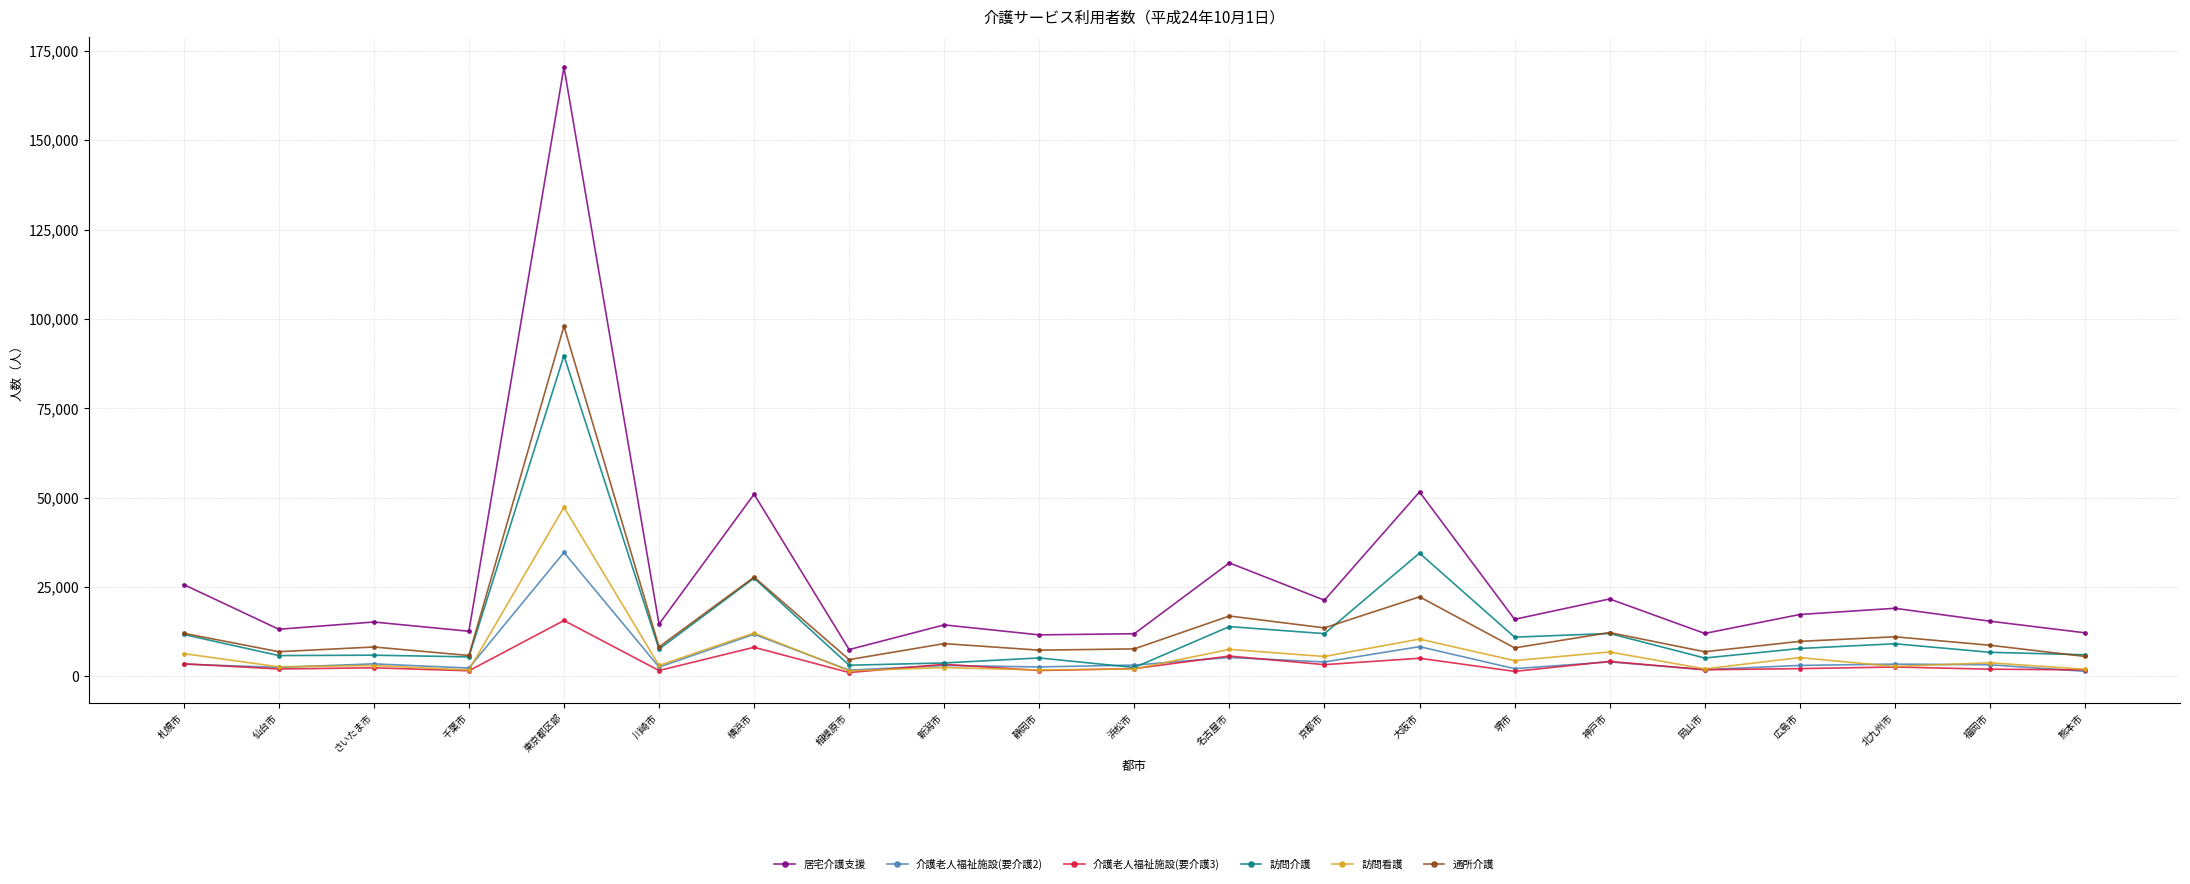

Which series has the widest spread of values?

居宅介護支援